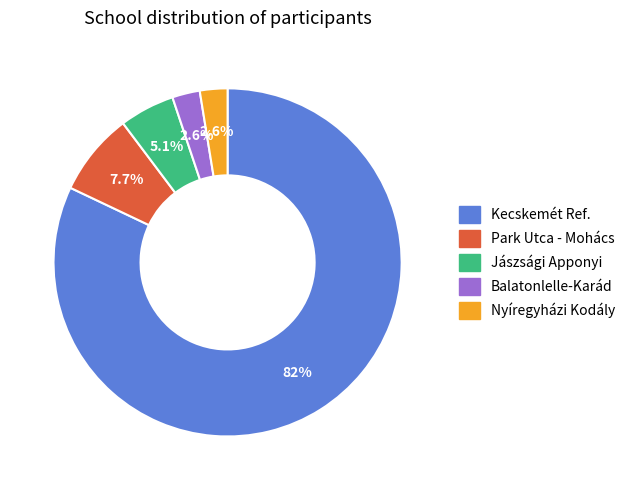

Does any single category account for the majority?

Yes